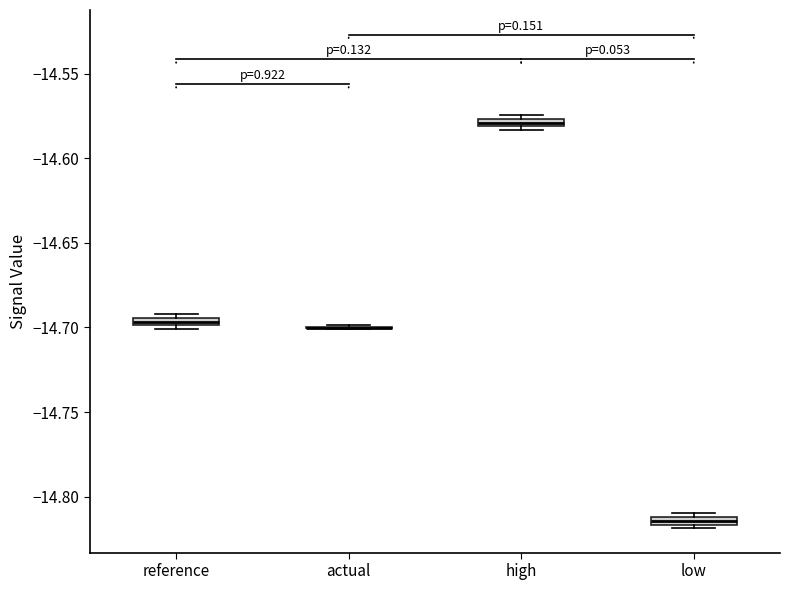

Where is the upper edge of the box for reference on the y-axis? The values are not printed on the chart, so give them approximately, as read against the axis.

-14.695